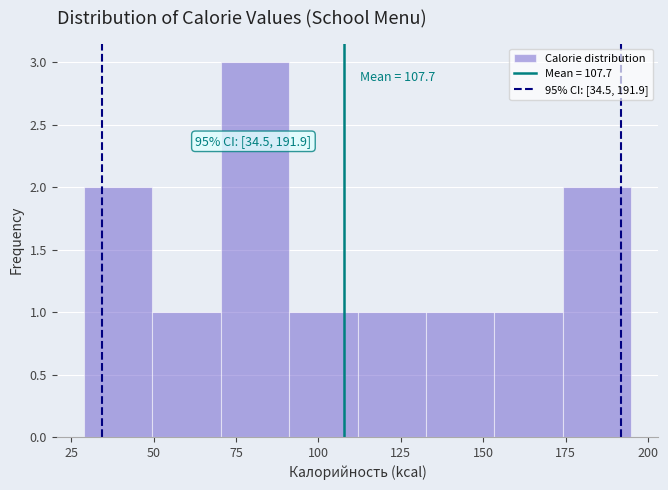

Over which range of the x-axis is the bar tallest?

70 to 90